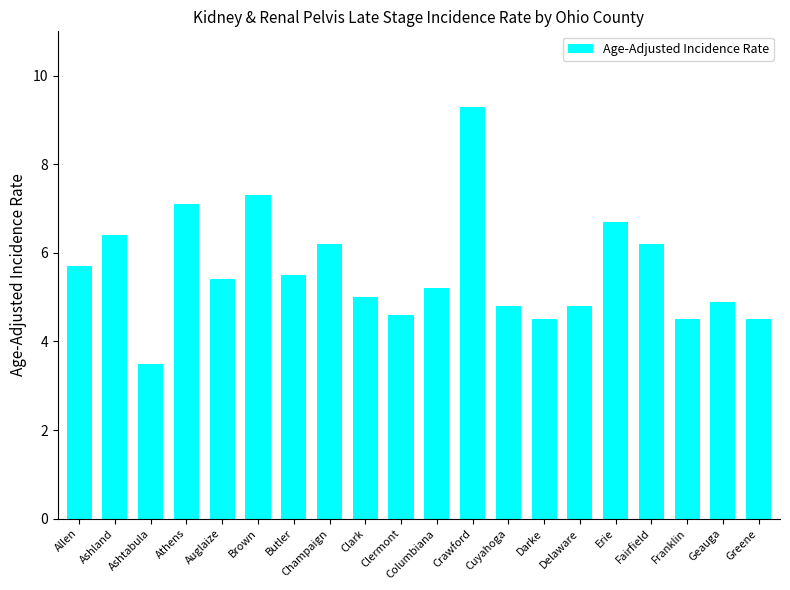

What is the value of the 5th bar from the left?

5.4